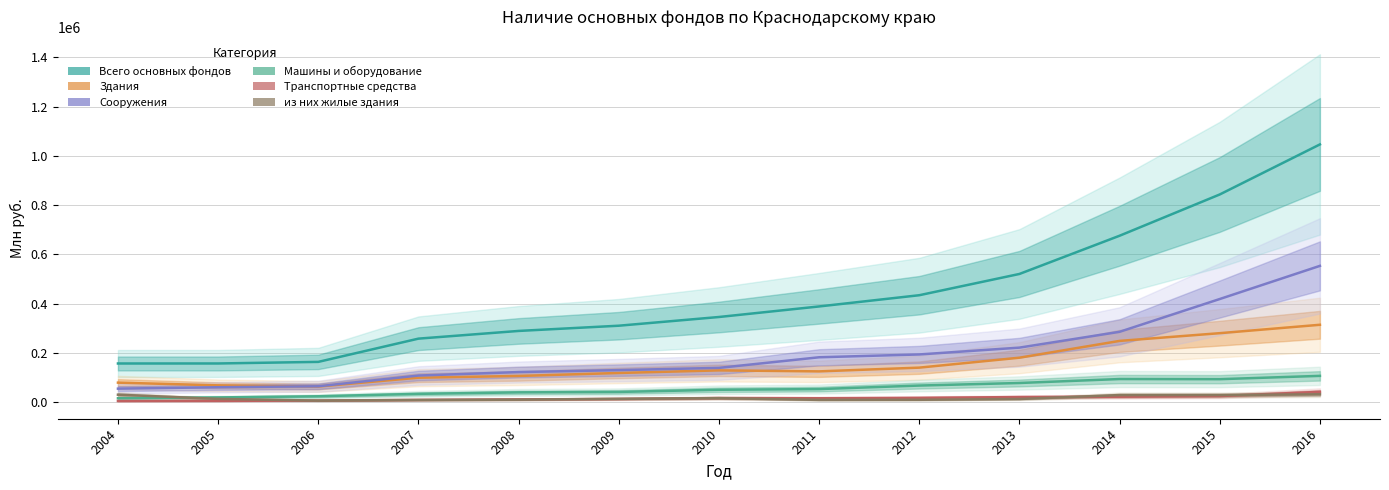

List the series in order of their peak value, lowest first.

из них жилые здания, Транспортные средства, Машины и оборудование, Здания, Сооружения, Всего основных фондов